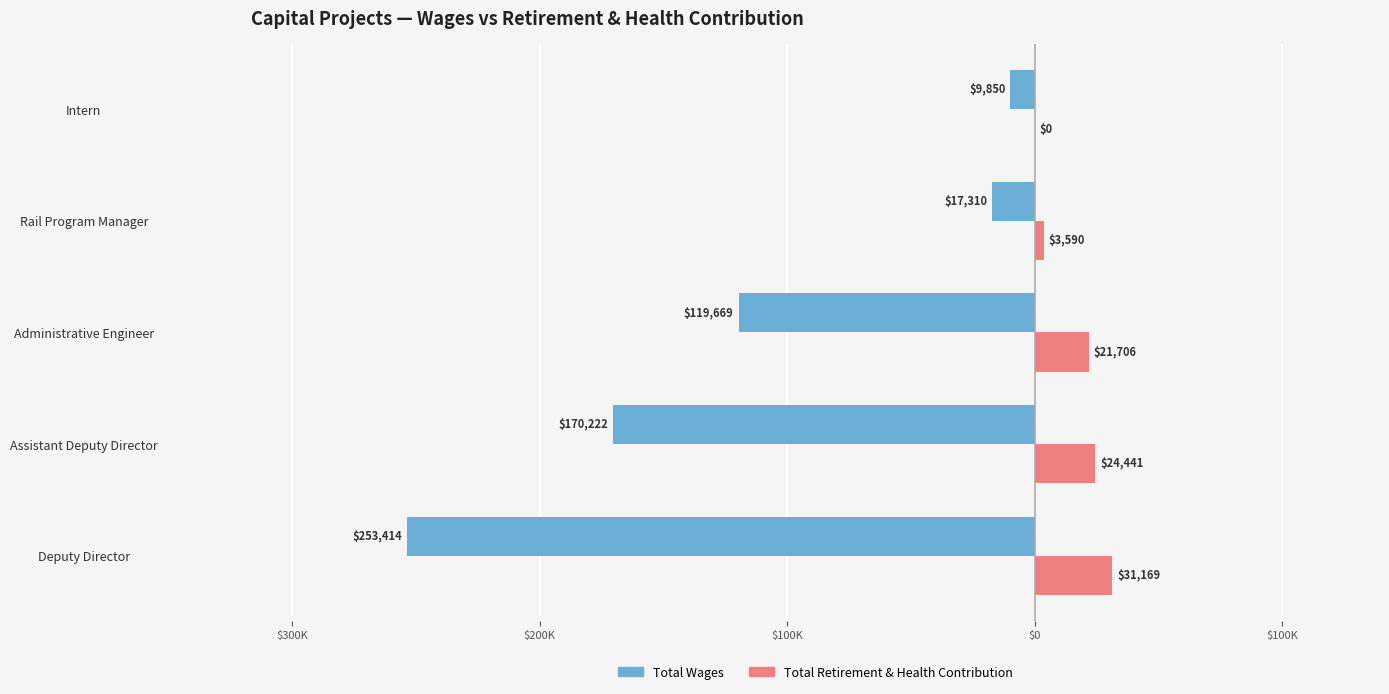

What are all the series names shown in the legend?

Total Wages, Total Retirement & Health Contribution